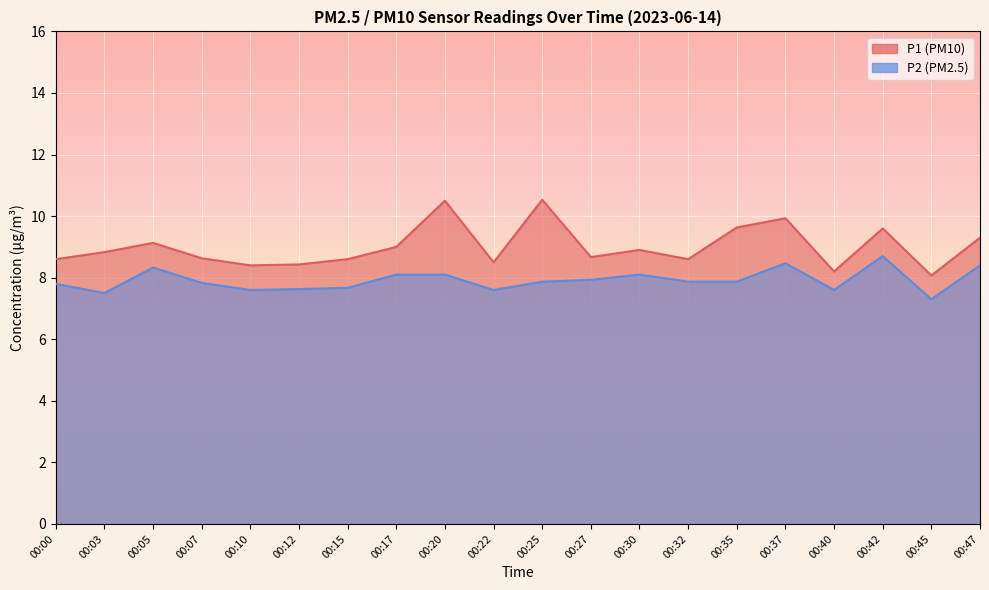

What is the sum of all P2 values?

158.3